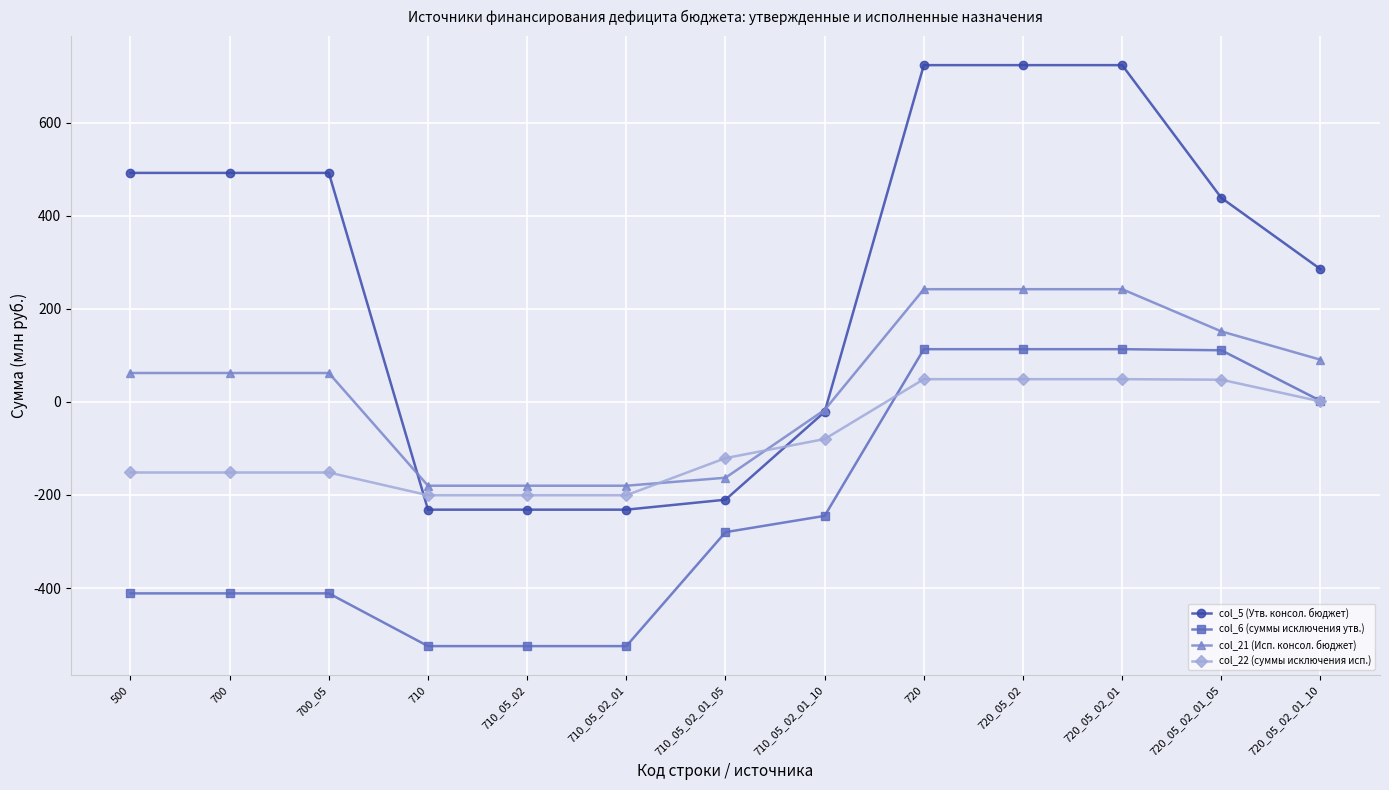

Which series has the largest range (max minus min)?

col_5 (Утв. консол. бюджет)